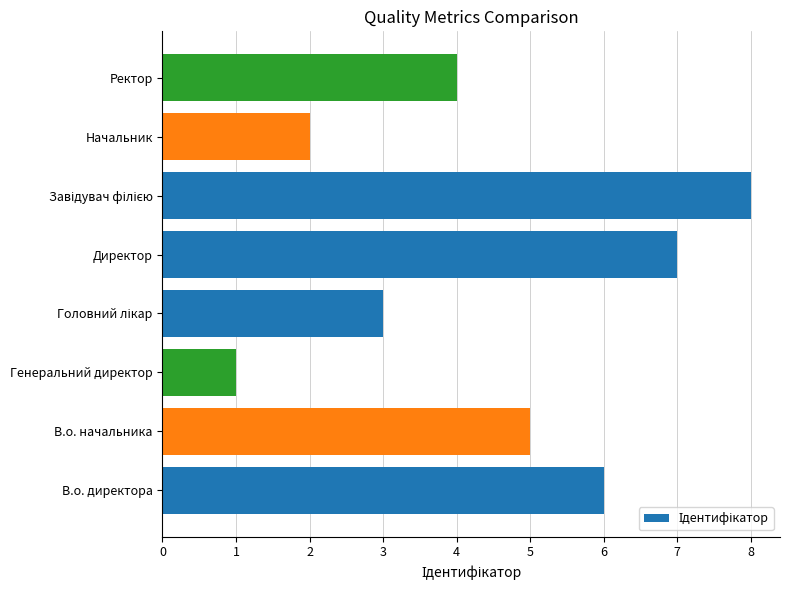

What is the sum of the values at В.о. директора and Ректор?

10